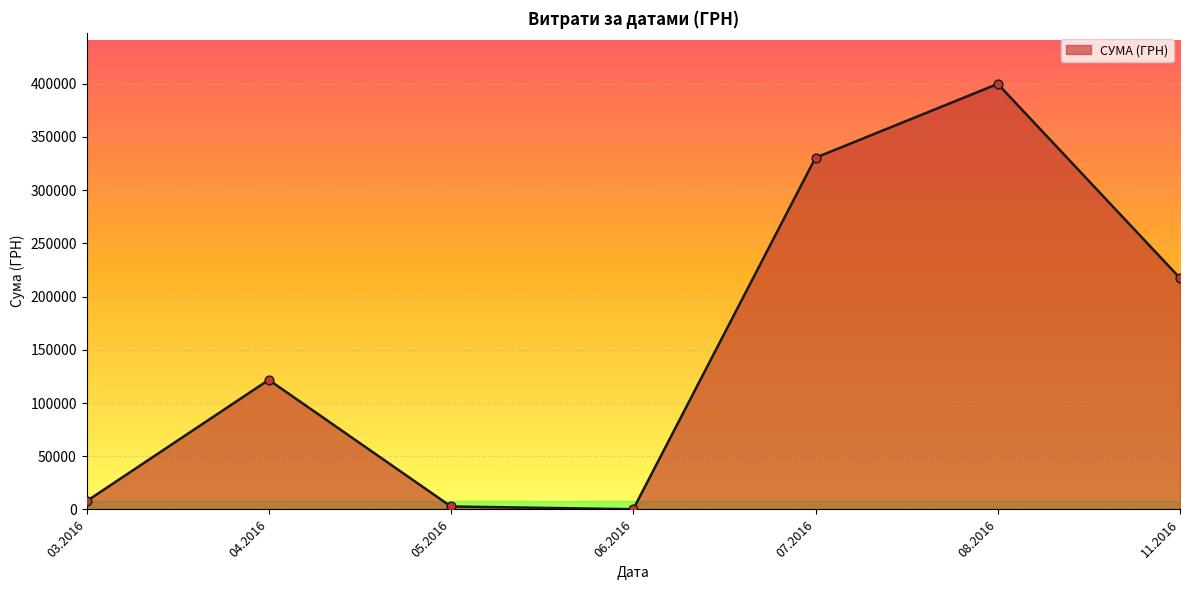

What is the ratio of the value at 04.2016 to the value at 11.2016?

0.6